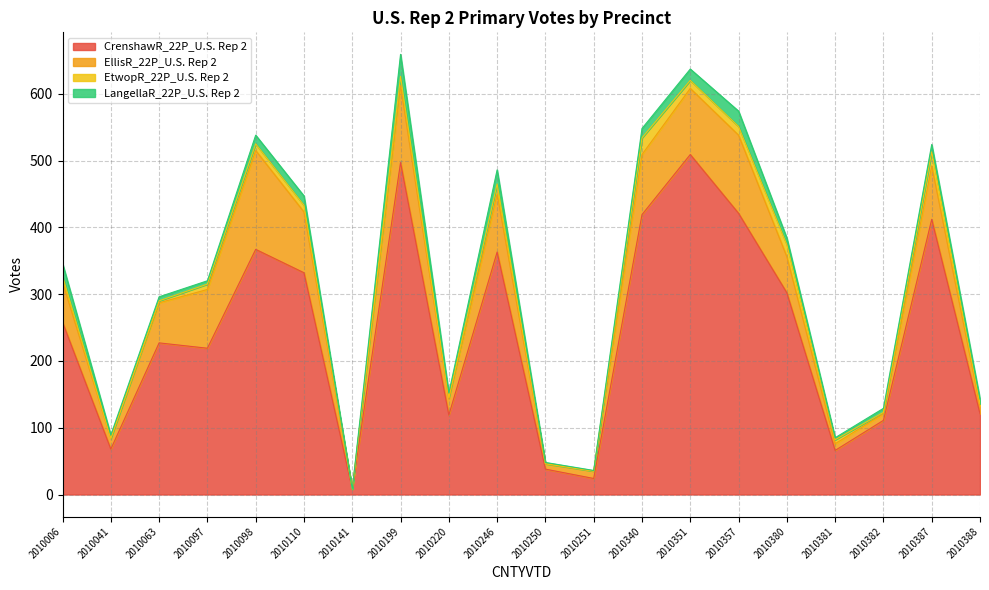

At which label is CrenshawR_22P_U.S. Rep 2 closest to 258?

2010006